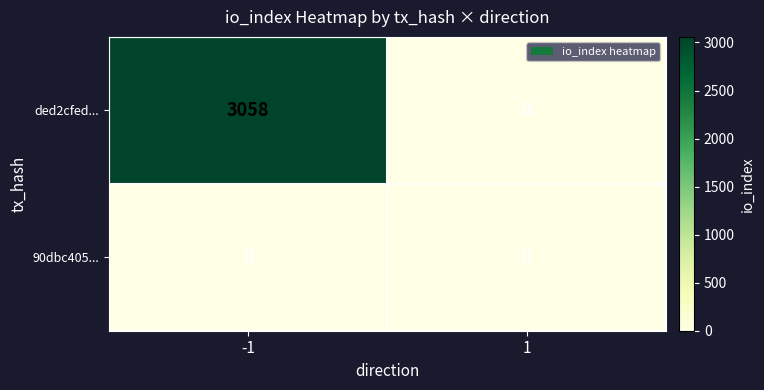

Is it true that ded2cfed... equals 4938 at -1?

False